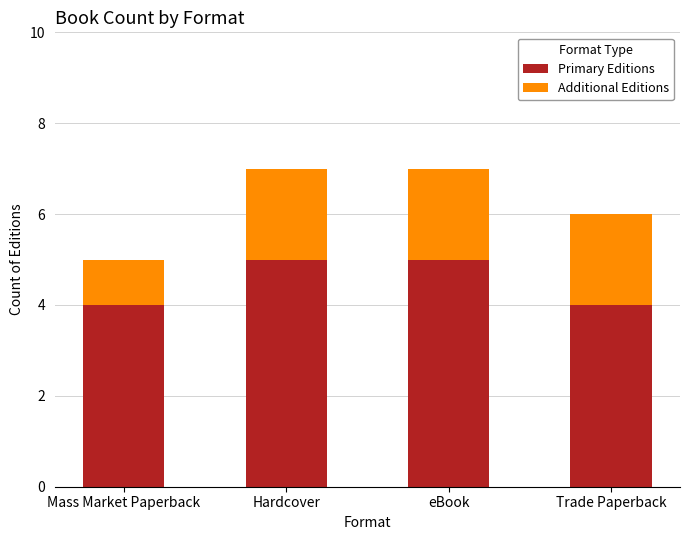

Reading left to right, list the values for the Primary Editions series.

Mass Market Paperback=4	Hardcover=5	eBook=5	Trade Paperback=4